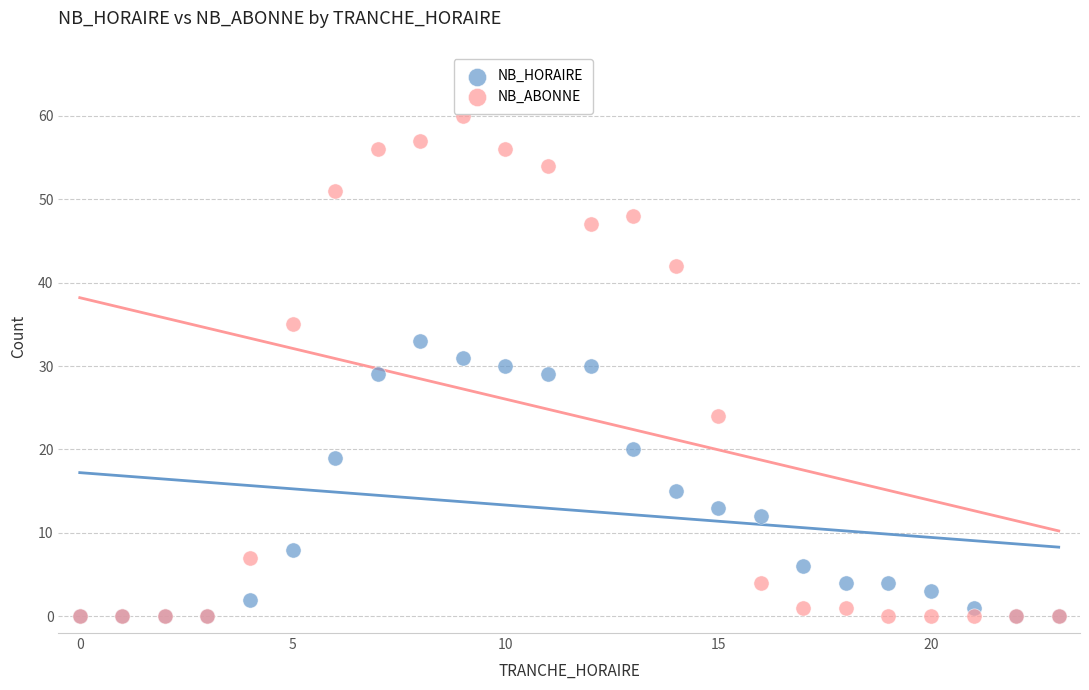

In the NB_HORAIRE series, what Y value is closest to 16?

15